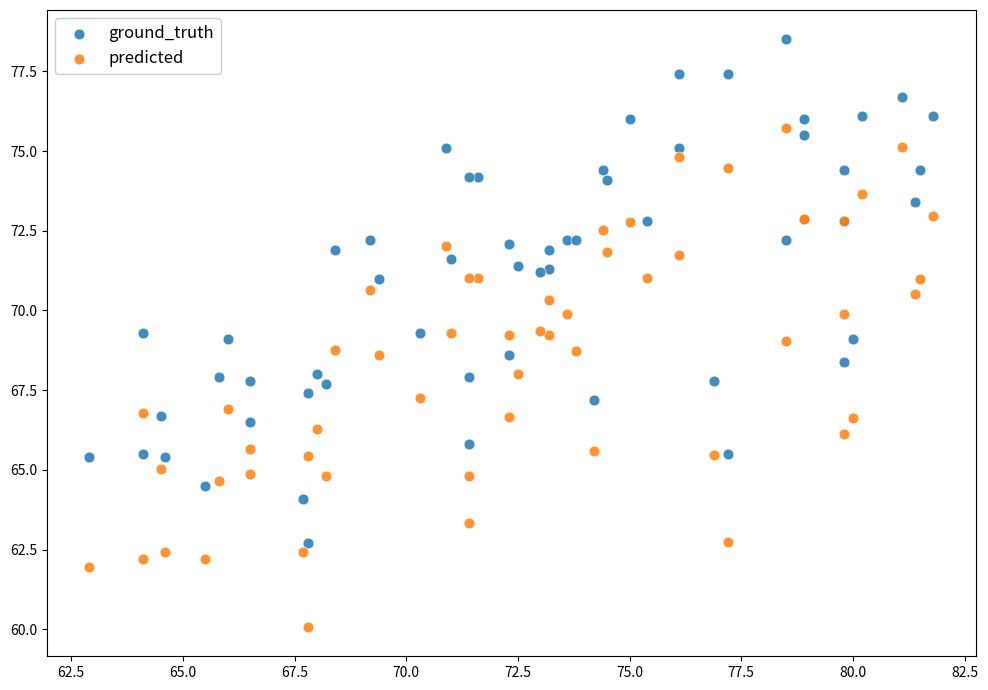

Which series reaches the minimum Y coordinate?

predicted